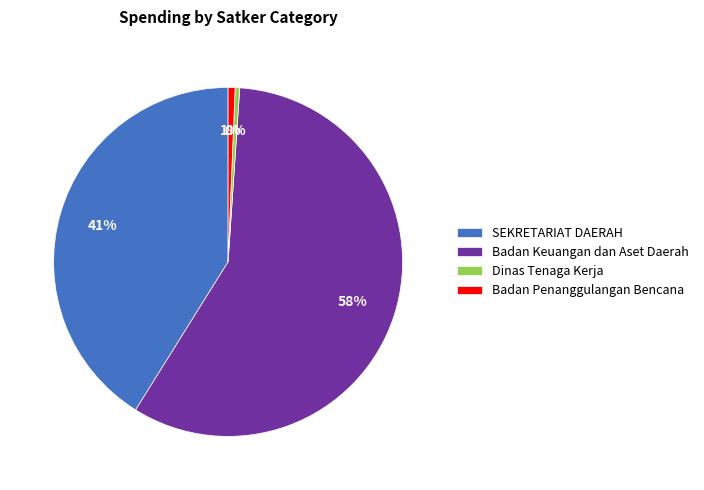

True or false: Badan Penanggulangan Bencana accounts for 1% of the total.

True